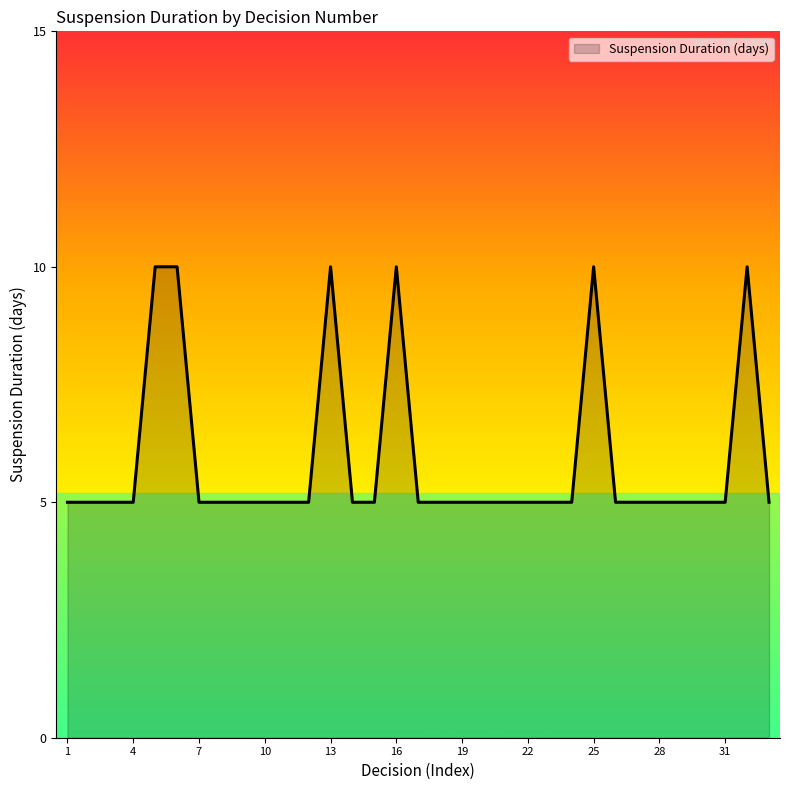

What is the smallest value displayed?

5